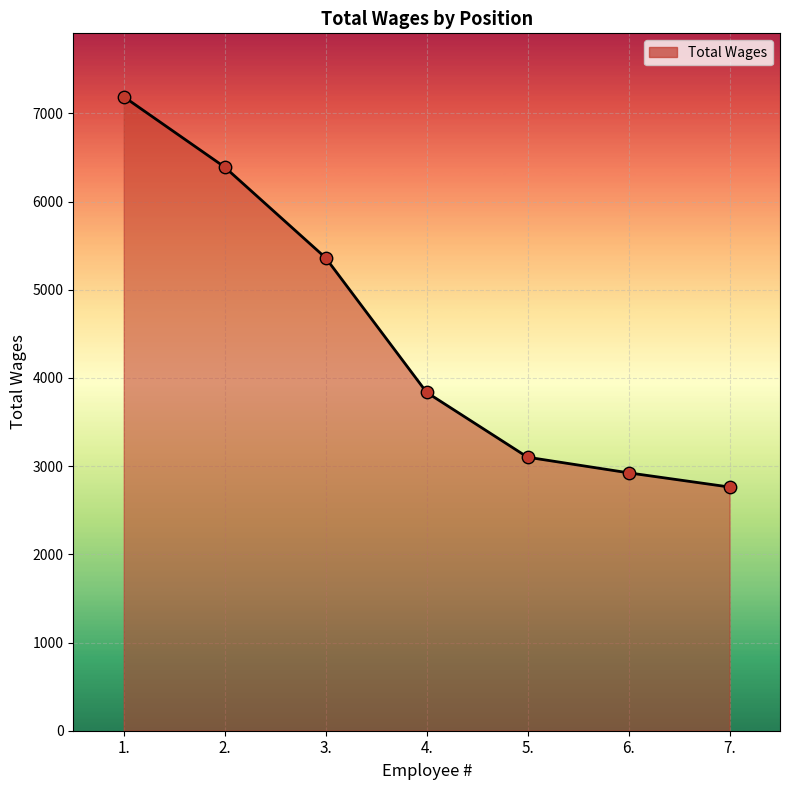

Approximately how many times larger is the value at 2. compared to 3.?

1.2